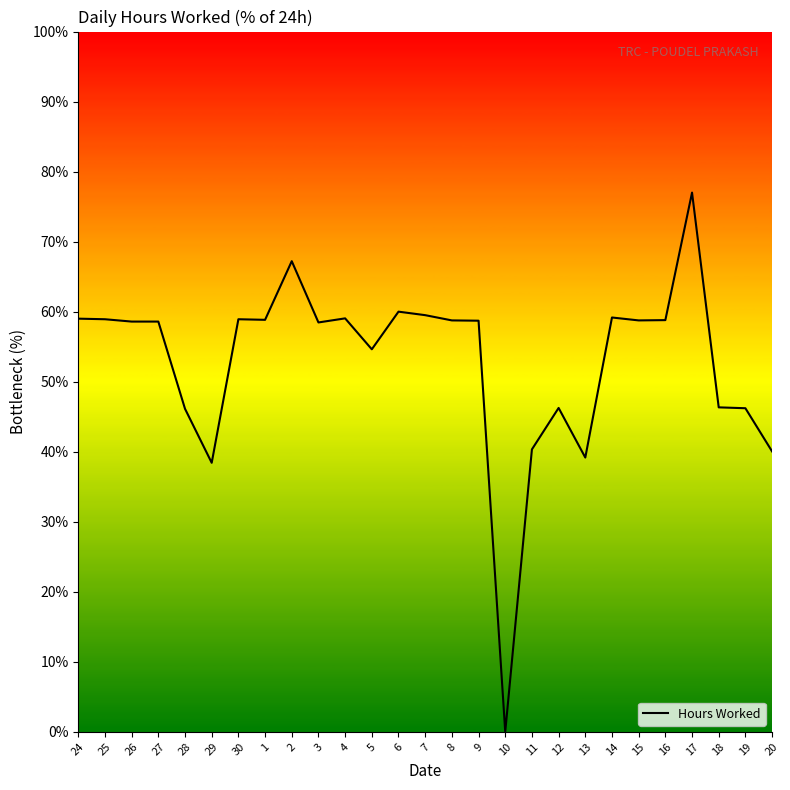

What is the sum of the values at 8 and 18?

105.1